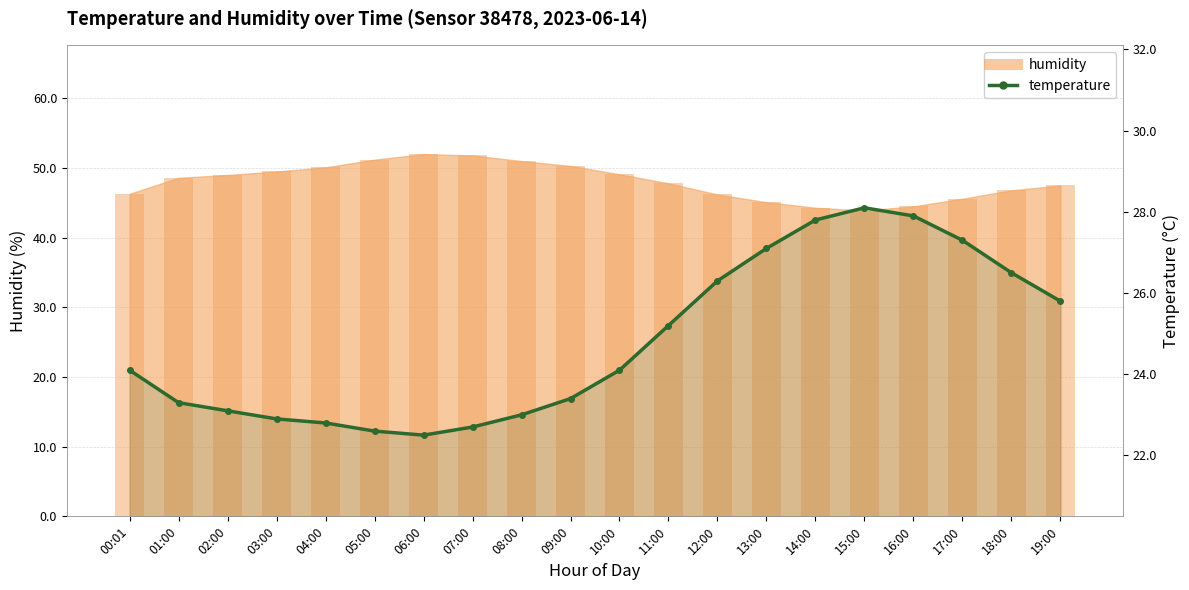

What is the label of the 16th bar from the right?

04:00